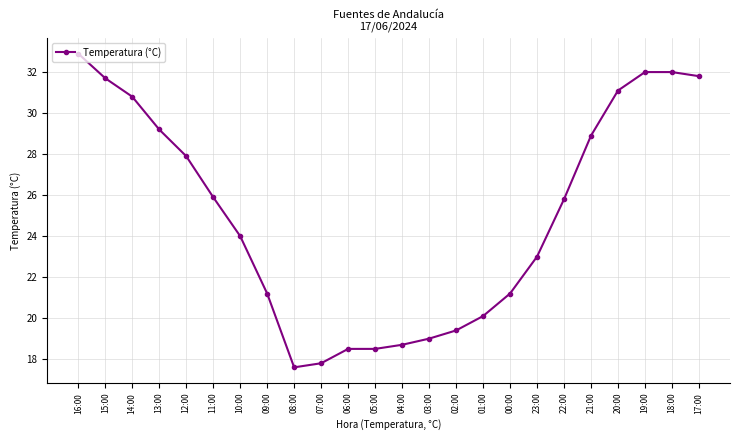

Which label corresponds to the largest value in the chart?

16:00